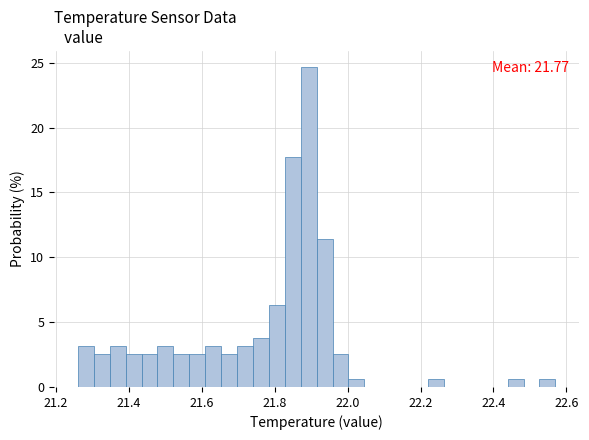

Read against the x-axis, roughly where is the centre of the tallest bar?

21.90